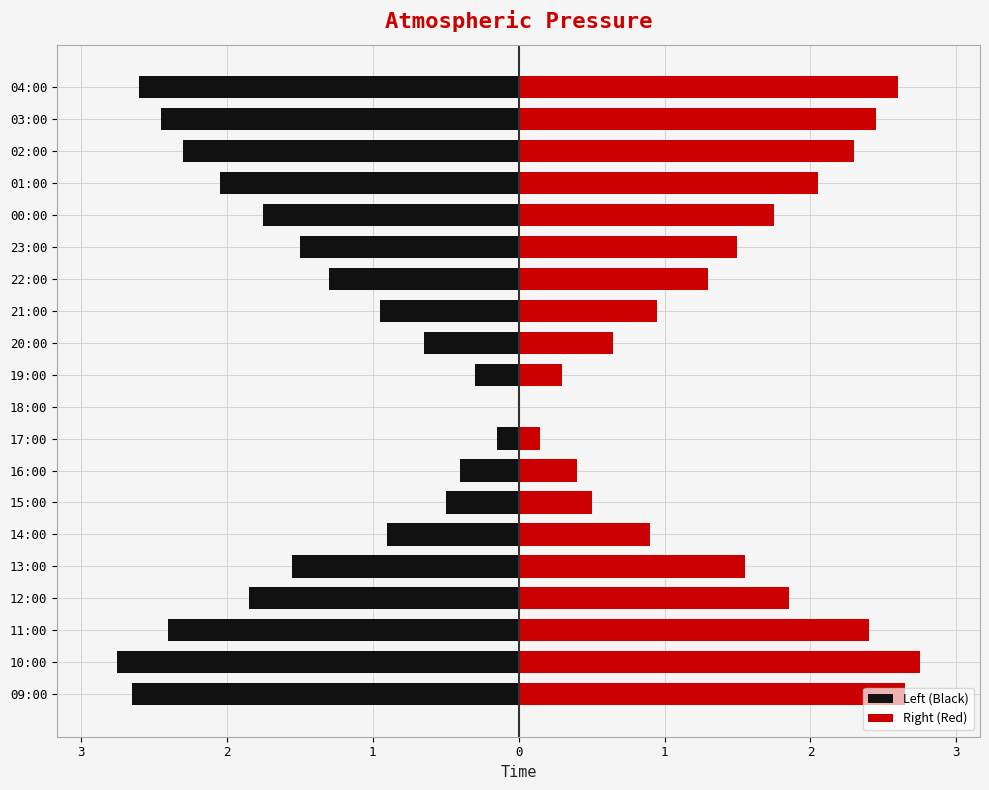

Rank the series by their average value, from highest to lowest.

Right (Red), Left (Black)